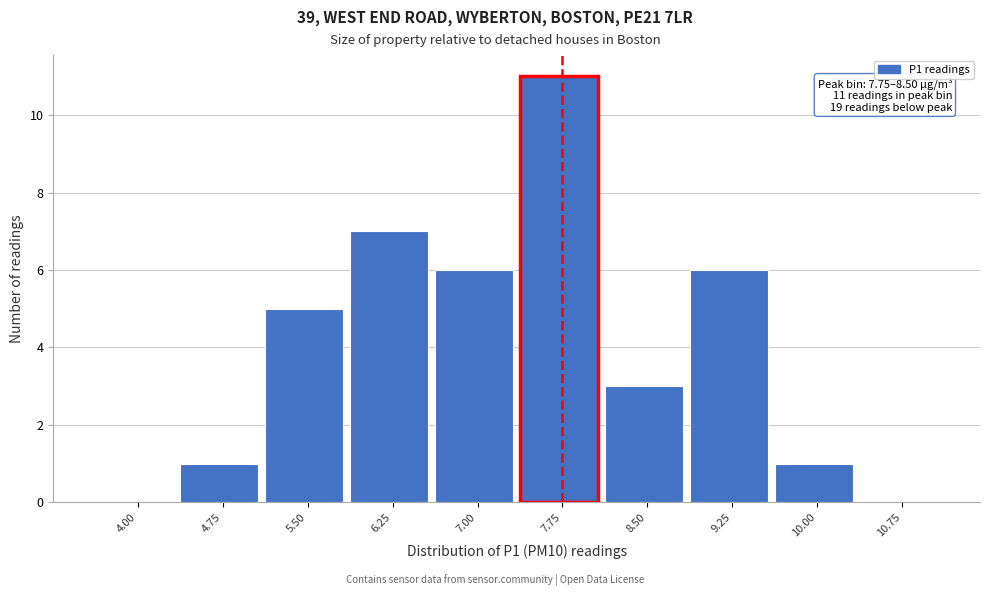

Reading right to left, transcribe all the data shown in this chart.

10.75=0	10.00=1	9.25=6	8.50=3	7.75=11	7.00=6	6.25=7	5.50=5	4.75=1	4.00=0